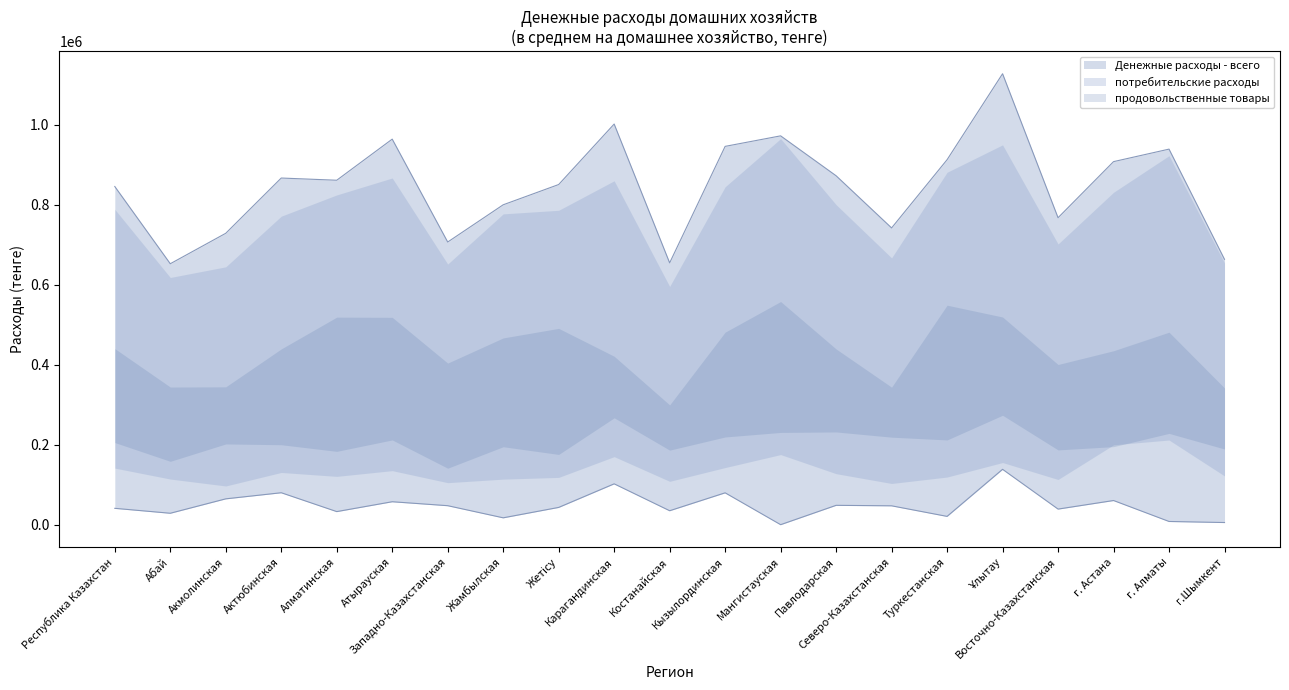

What is the average value of the потребительские расходы series?

781204